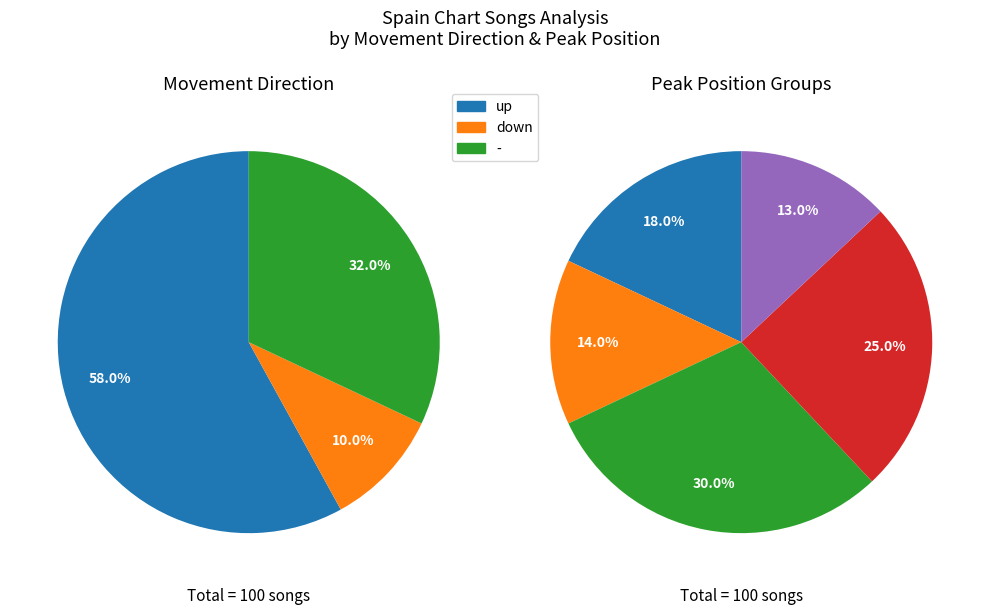

Count the number of slices in the pie.

3